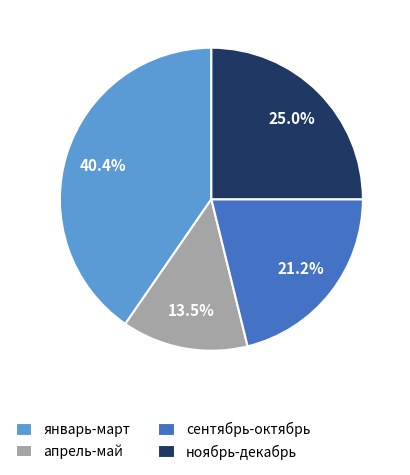

Rank the categories by value from highest to lowest.

январь-март, ноябрь-декабрь, сентябрь-октябрь, апрель-май